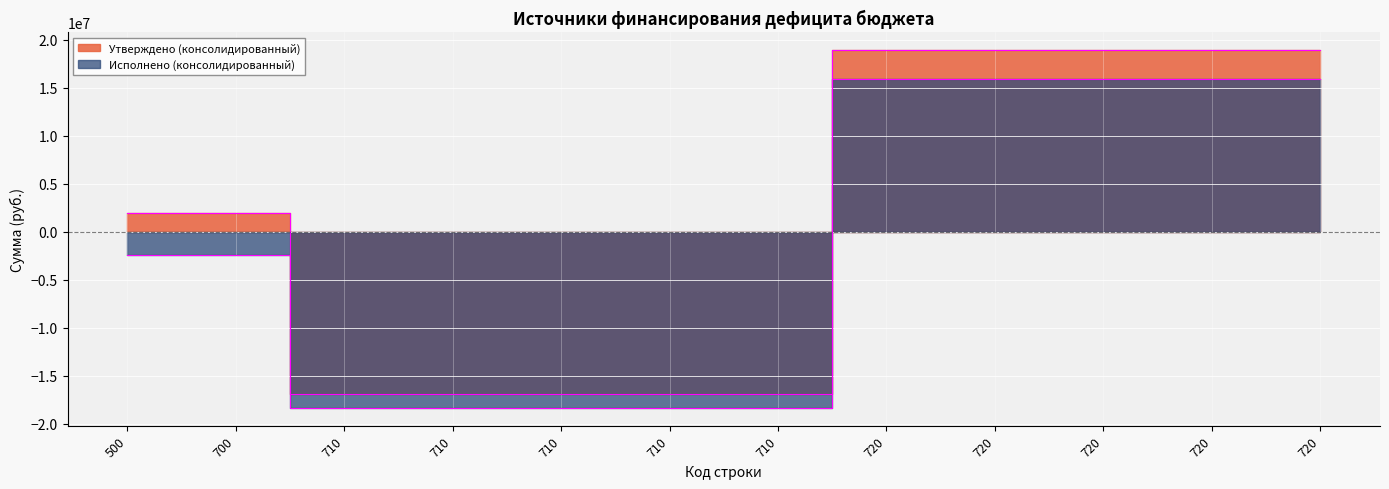

True or false: Исполнено (консолидированный) and Утверждено (консолидированный) cross at least once.

False